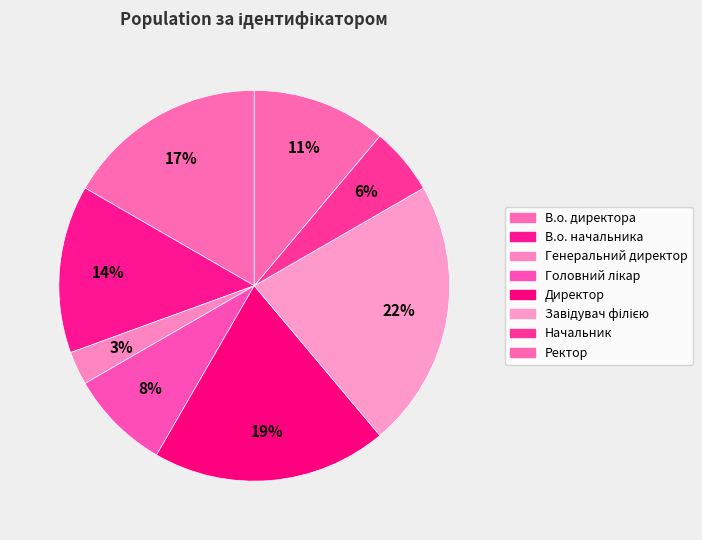

To the nearest percent, what portion does Ректор represent?

11%